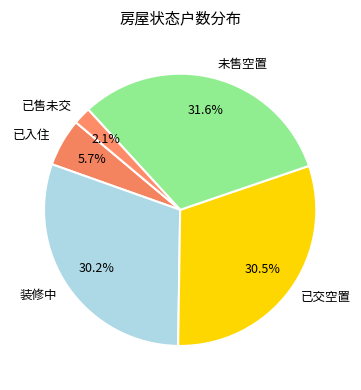

To the nearest percent, what is the combined percentage of 已售未交 and 未售空置?

34%